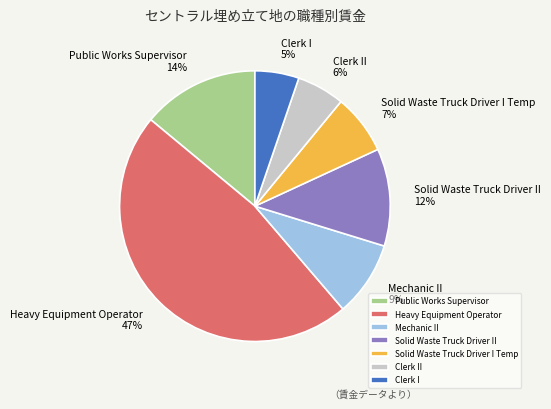

Combined, do Clerk I and Public Works Supervisor account for over 50%?

No